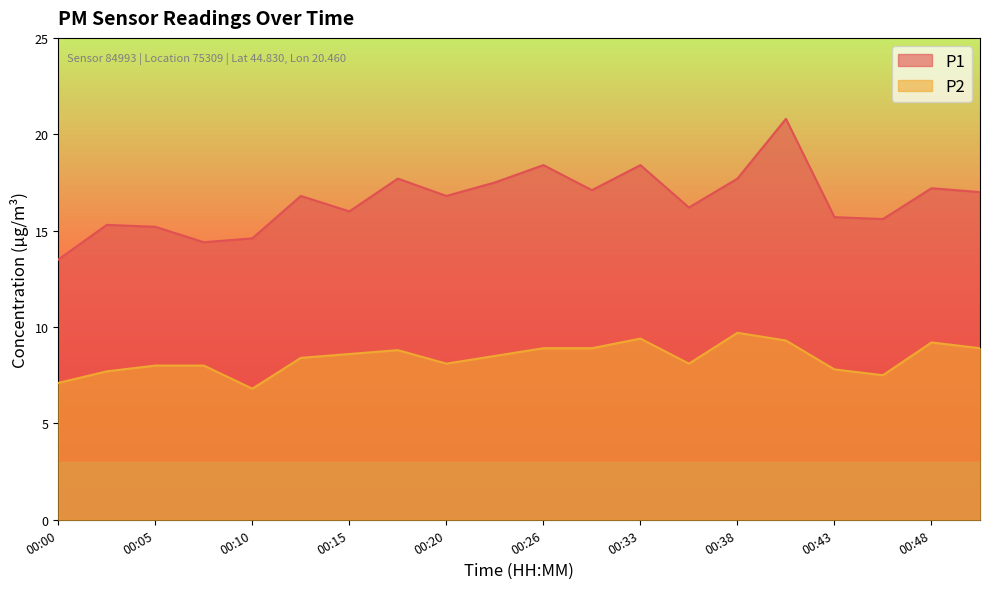

List the labels in order of P1 value, largest first.

00:40, 00:26, 00:33, 00:18, 00:38, 00:23, 00:48, 00:28, 00:51, 00:13, 00:20, 00:36, 00:15, 00:43, 00:46, 00:03, 00:05, 00:10, 00:08, 00:00